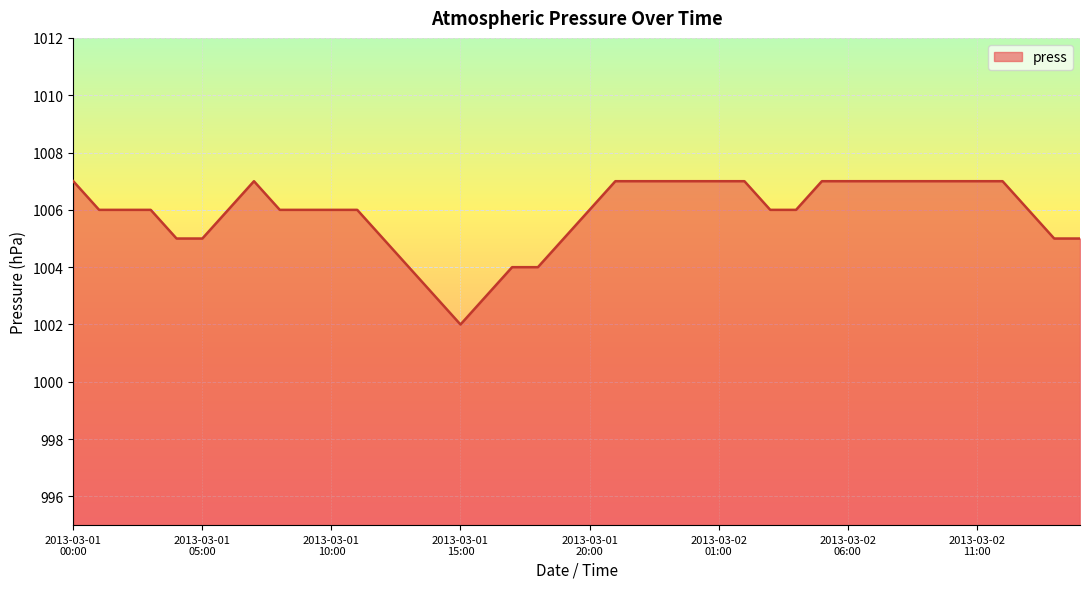

What is the greatest value displayed?

1007